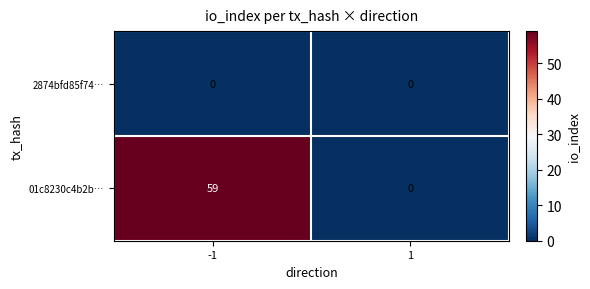

Between -1 and 1, which series saw the biggest shift?

01c8230c4b2b…